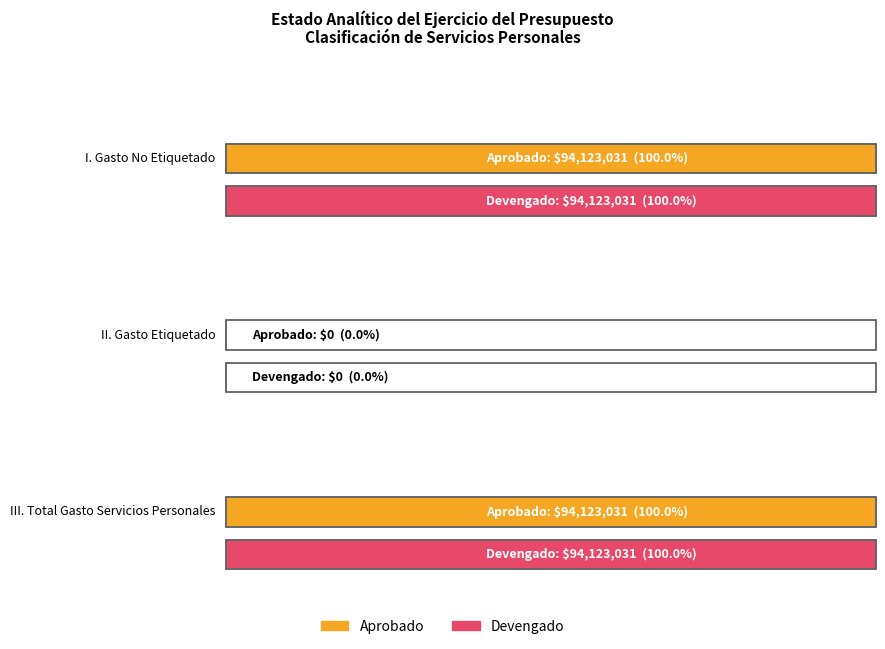

Rank the categories by Subejercicio value from highest to lowest.

I. Gasto No Etiquetado, II. Gasto Etiquetado, III. Total Gasto Servicios Personales